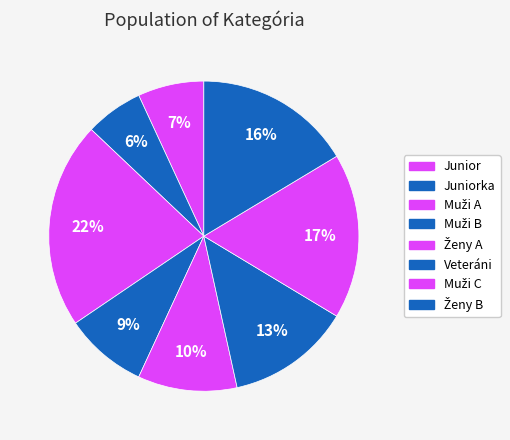

What percentage is the Muži B slice, to the nearest percent?

9%